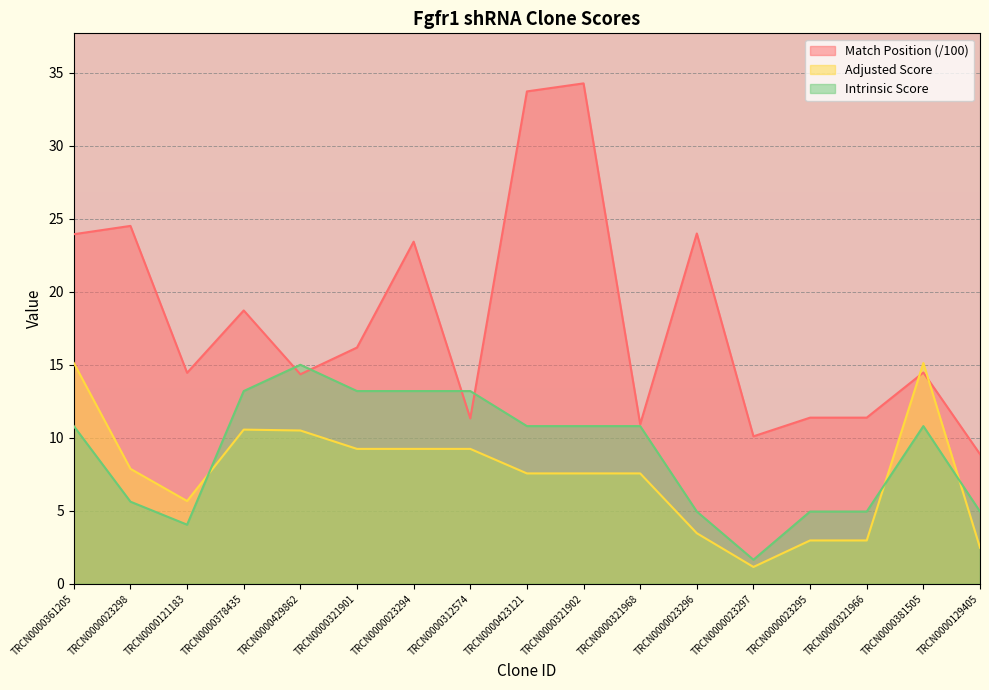

Where is Intrinsic Score nearest to the value 8?

TRCN0000023298